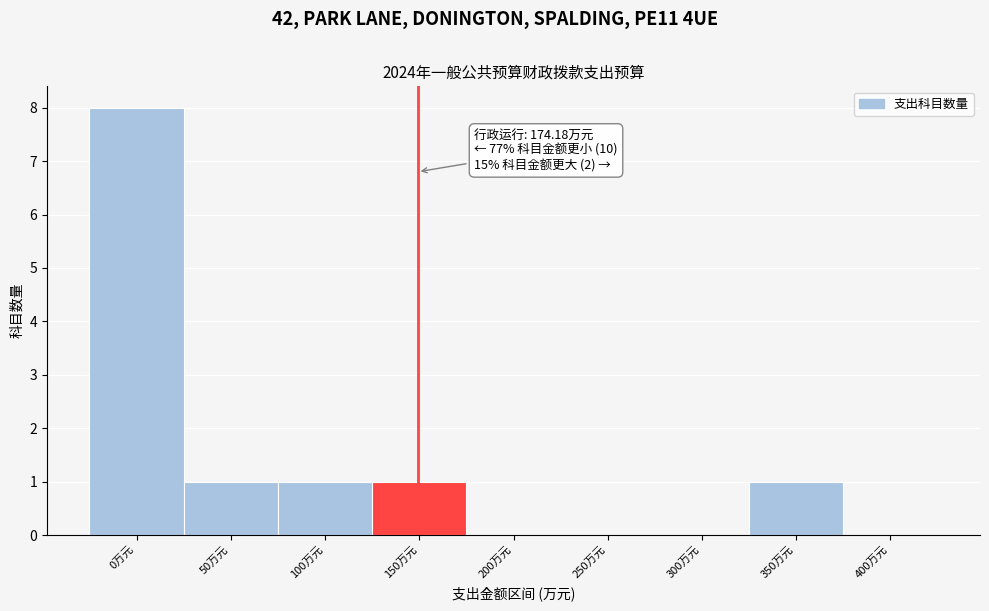

Reading left to right, what are all the values shown in this chart?

0万元=8	50万元=1	100万元=1	150万元=1	200万元=0	250万元=0	300万元=0	350万元=1	400万元=0